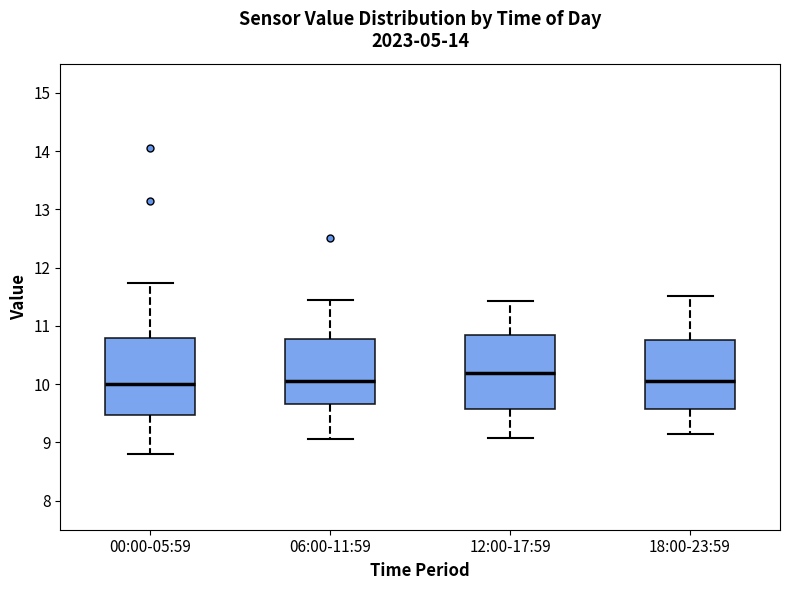

Where does the upper whisker of the box for 00:00-05:59 end on the y-axis? The values are not printed on the chart, so give them approximately, as read against the axis.

11.7